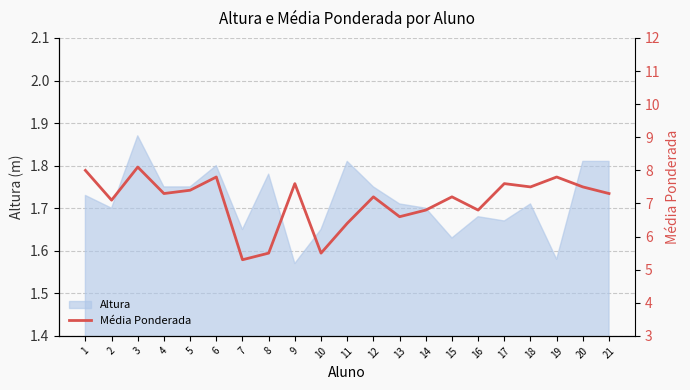

How many interior local valleys (lower than both neighbors) does the data have?

7